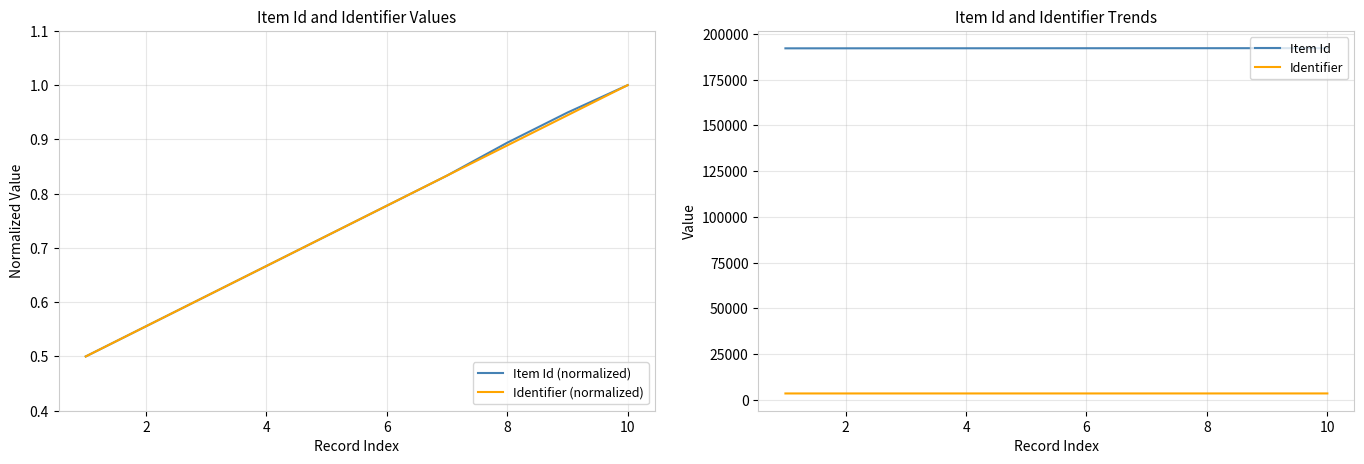

What is the lowest value of the Identifier series?

3473